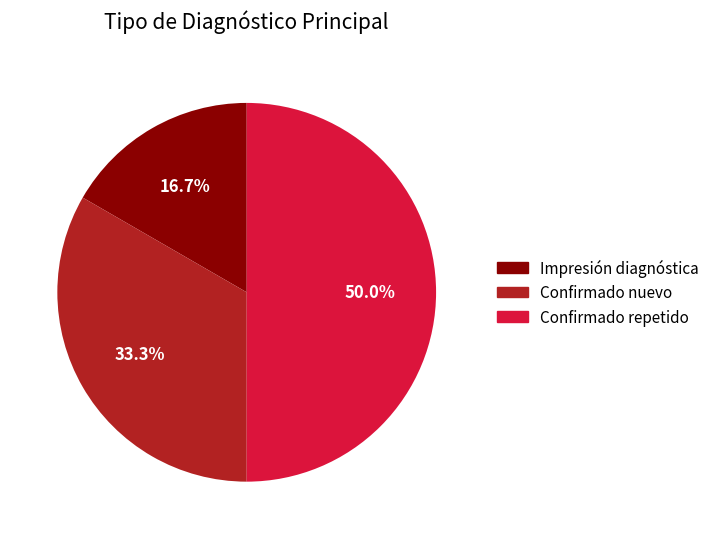

To the nearest percent, what is the difference between the largest and smallest slice percentages?

33%